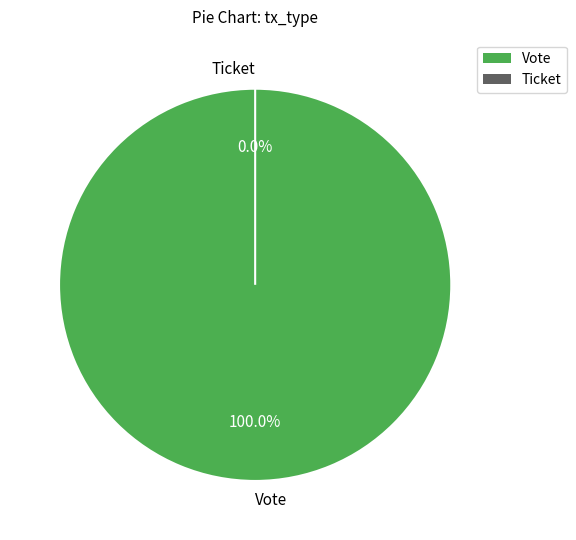

To the nearest percent, what is the difference between the Ticket and Vote slice percentages?

100%